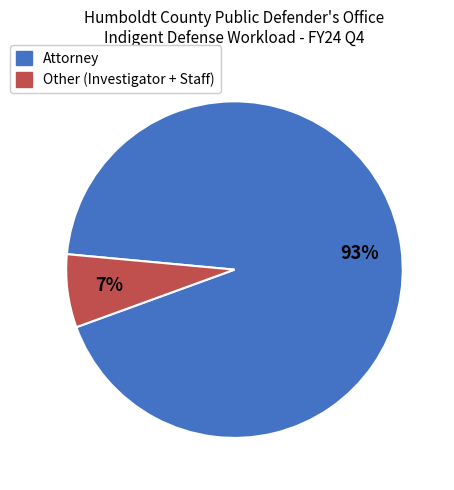

Does any single category account for the majority?

Yes